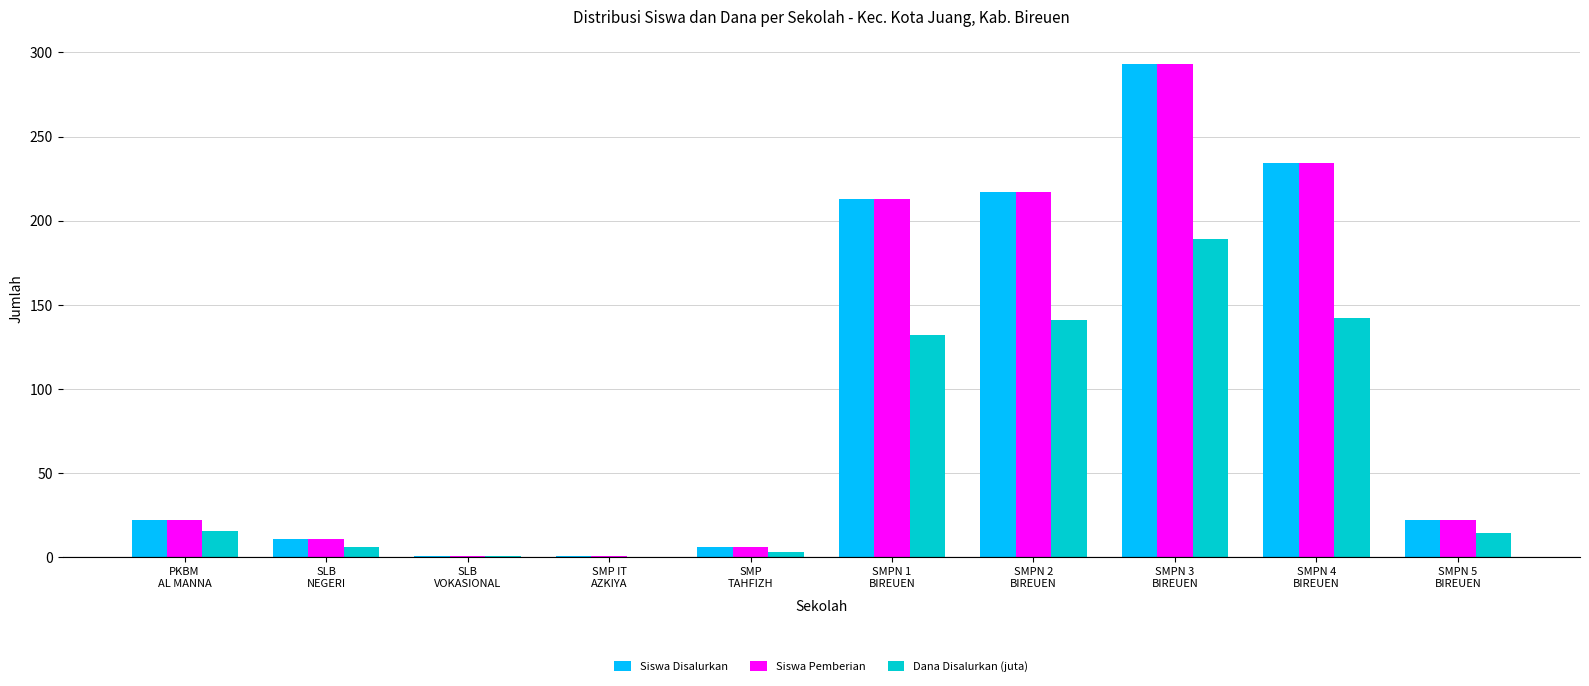

What is the greatest value displayed?

293.0